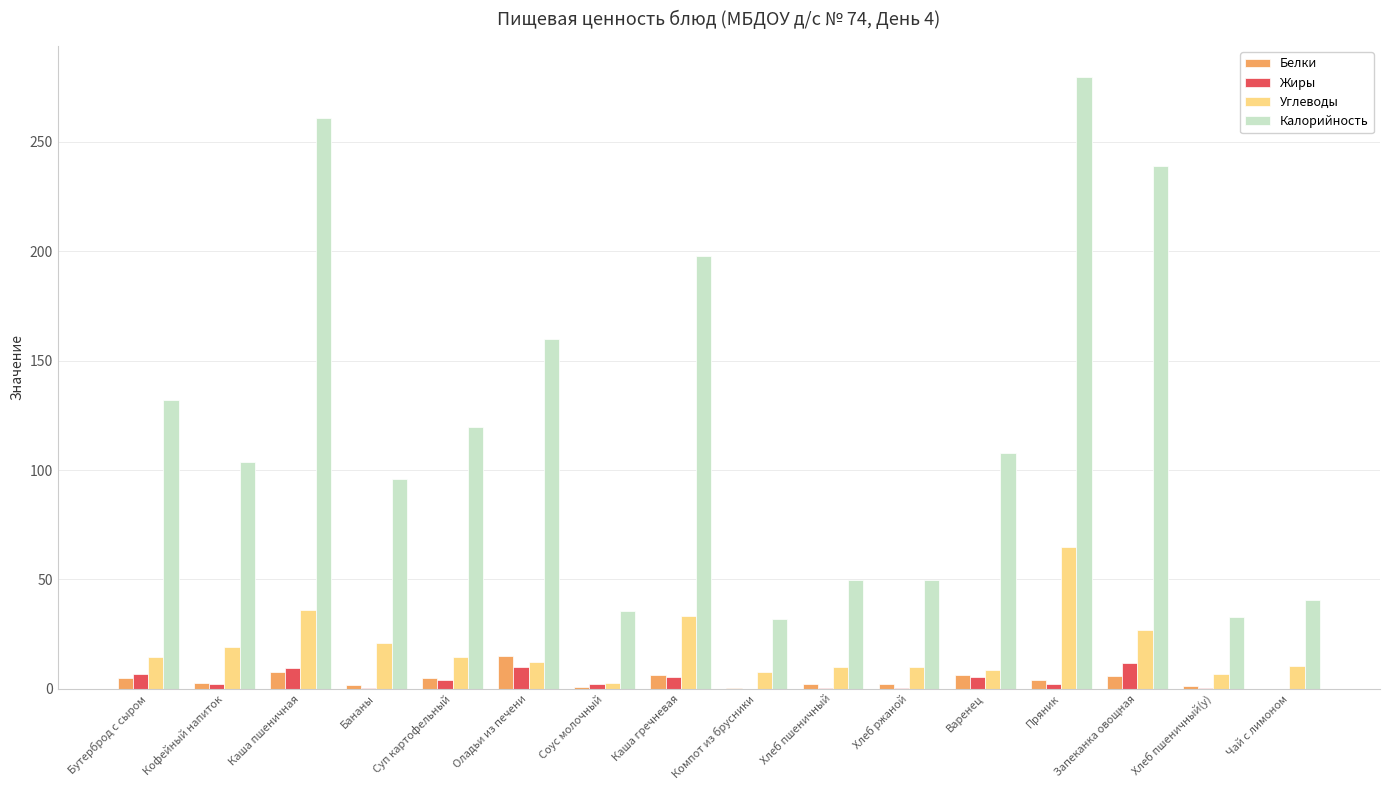

The Жиры series shows 5.4 at Варенец. True or false?

True